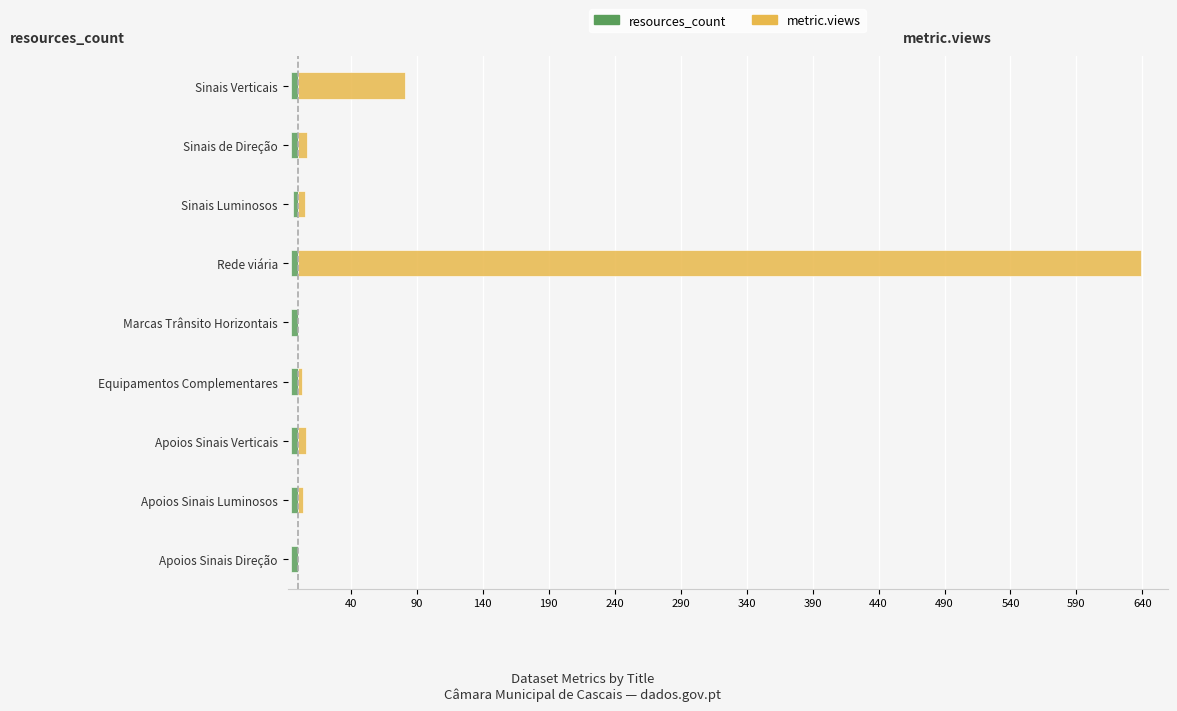

The resources_count series shows -1 at Sinais Luminosos. True or false?

False